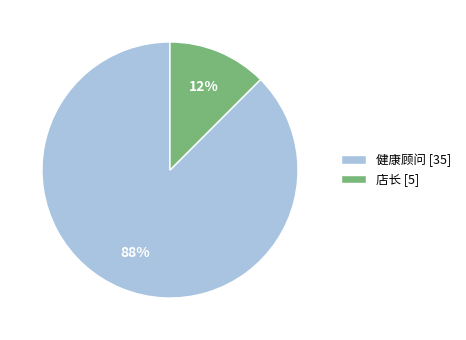

Rank the categories by value from highest to lowest.

健康顾问, 店长